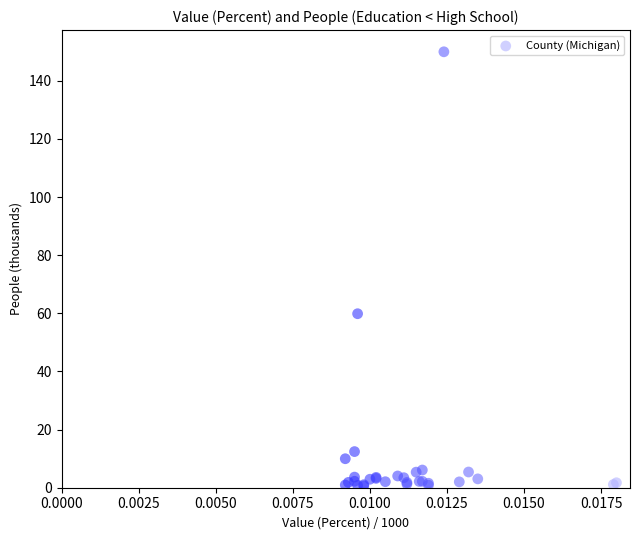

What Y value in the scatter plot is closest to 75?

59.9